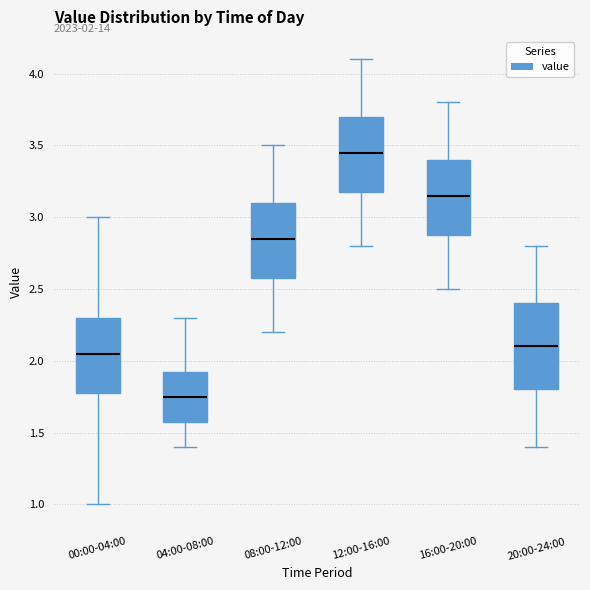

Which box's median line is the highest?

12:00-16:00